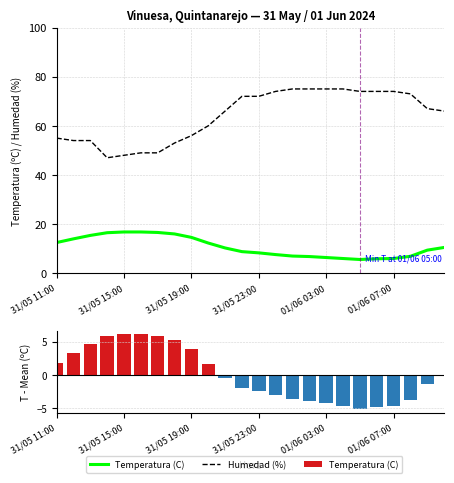

At which category does the chart reach its peak across all series?

14